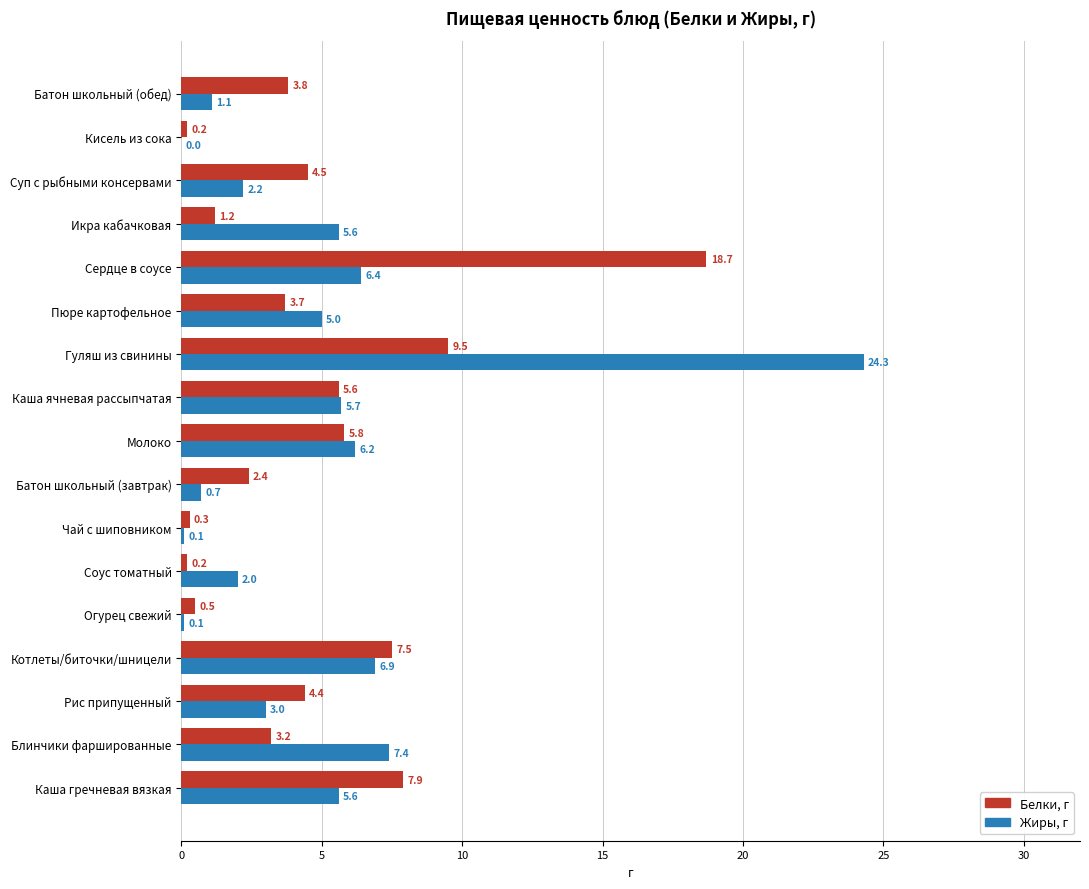

Which series has the largest total across all categories?

Жиры, г